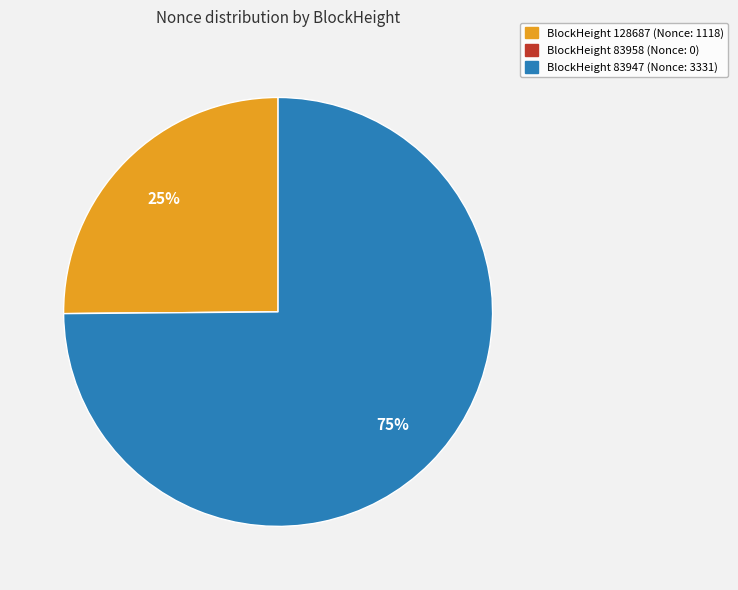

To the nearest percent, what is the difference between the largest and smallest slice percentages?

75%